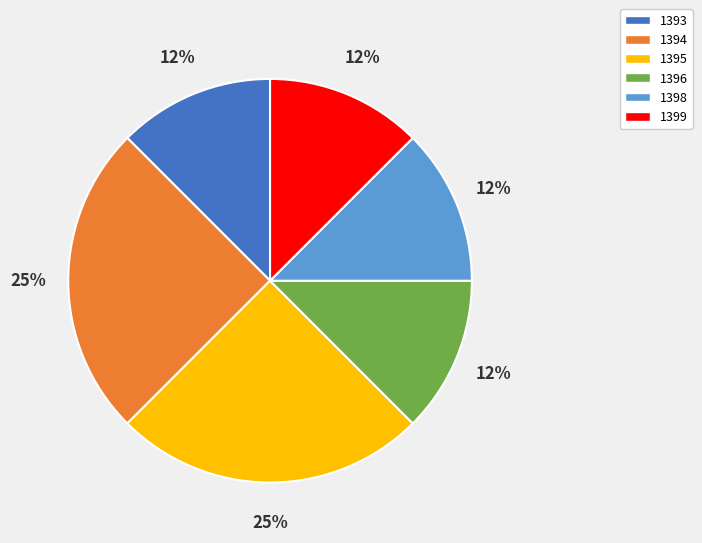

How many slices are in this pie chart?

6